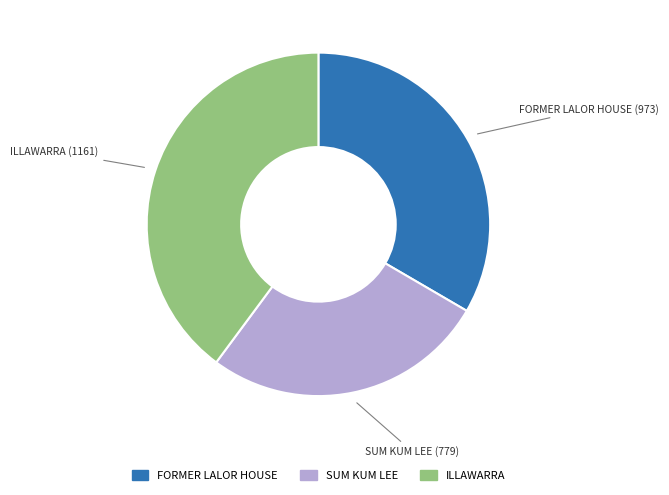

Count the number of slices in the pie.

3